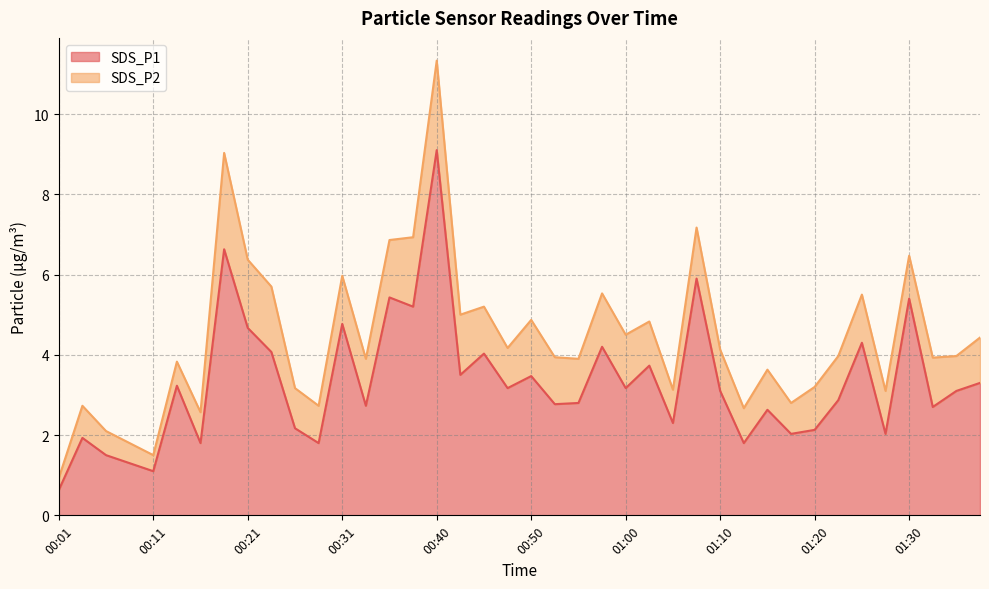

What value does the data have at 00:28?

1.8